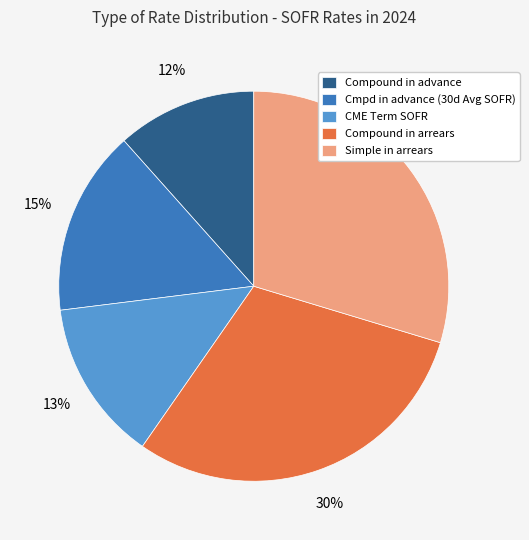

To the nearest percent, what portion does Compound in arrears represent?

30%